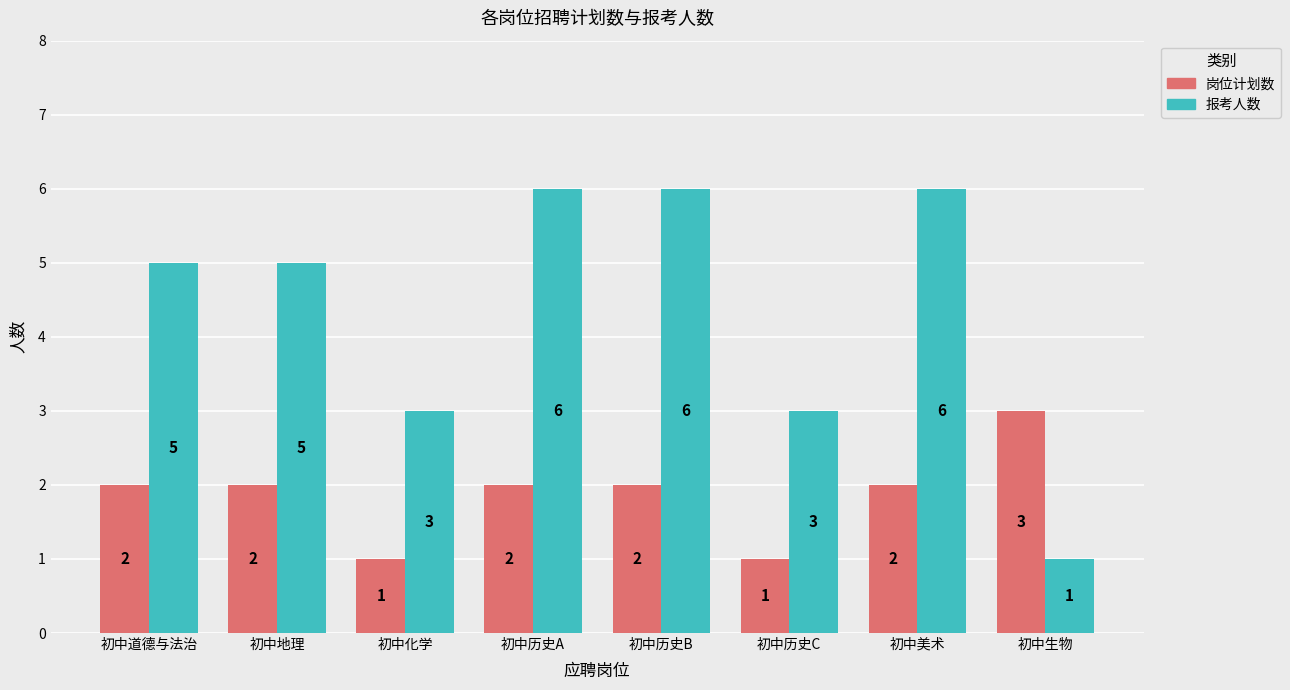

List the series in order of their peak value, highest first.

报考人数, 岗位计划数